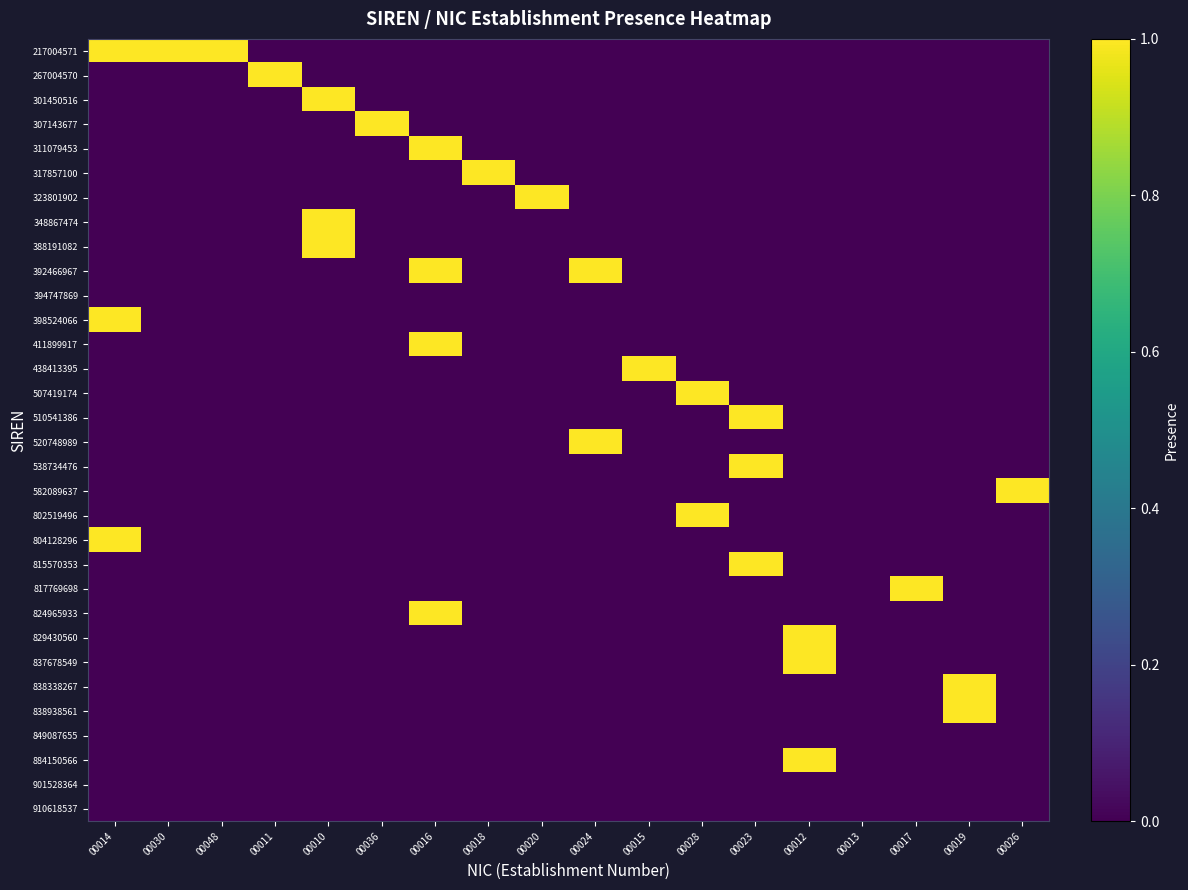

Reading left to right, what are all the values shown in this chart?

217004571: 00014=1	00030=1	00048=1	00011=0	00010=0	00036=0	00016=0	00018=0	00020=0	00024=0	00015=0	00028=0	00023=0	00012=0	00013=0	00017=0	00019=0	00026=0
267004570: 00014=0	00030=0	00048=0	00011=1	00010=0	00036=0	00016=0	00018=0	00020=0	00024=0	00015=0	00028=0	00023=0	00012=0	00013=0	00017=0	00019=0	00026=0
301450516: 00014=0	00030=0	00048=0	00011=0	00010=1	00036=0	00016=0	00018=0	00020=0	00024=0	00015=0	00028=0	00023=0	00012=0	00013=0	00017=0	00019=0	00026=0
307143677: 00014=0	00030=0	00048=0	00011=0	00010=0	00036=1	00016=0	00018=0	00020=0	00024=0	00015=0	00028=0	00023=0	00012=0	00013=0	00017=0	00019=0	00026=0
311079453: 00014=0	00030=0	00048=0	00011=0	00010=0	00036=0	00016=1	00018=0	00020=0	00024=0	00015=0	00028=0	00023=0	00012=0	00013=0	00017=0	00019=0	00026=0
317857100: 00014=0	00030=0	00048=0	00011=0	00010=0	00036=0	00016=0	00018=1	00020=0	00024=0	00015=0	00028=0	00023=0	00012=0	00013=0	00017=0	00019=0	00026=0
323801902: 00014=0	00030=0	00048=0	00011=0	00010=0	00036=0	00016=0	00018=0	00020=1	00024=0	00015=0	00028=0	00023=0	00012=0	00013=0	00017=0	00019=0	00026=0
348867474: 00014=0	00030=0	00048=0	00011=0	00010=1	00036=0	00016=0	00018=0	00020=0	00024=0	00015=0	00028=0	00023=0	00012=0	00013=0	00017=0	00019=0	00026=0
388191082: 00014=0	00030=0	00048=0	00011=0	00010=1	00036=0	00016=0	00018=0	00020=0	00024=0	00015=0	00028=0	00023=0	00012=0	00013=0	00017=0	00019=0	00026=0
392466967: 00014=0	00030=0	00048=0	00011=0	00010=0	00036=0	00016=1	00018=0	00020=0	00024=1	00015=0	00028=0	00023=0	00012=0	00013=0	00017=0	00019=0	00026=0
394747869: 00014=0	00030=0	00048=0	00011=0	00010=0	00036=0	00016=0	00018=0	00020=0	00024=0	00015=0	00028=0	00023=0	00012=0	00013=0	00017=0	00019=0	00026=0
398524066: 00014=1	00030=0	00048=0	00011=0	00010=0	00036=0	00016=0	00018=0	00020=0	00024=0	00015=0	00028=0	00023=0	00012=0	00013=0	00017=0	00019=0	00026=0
411899917: 00014=0	00030=0	00048=0	00011=0	00010=0	00036=0	00016=1	00018=0	00020=0	00024=0	00015=0	00028=0	00023=0	00012=0	00013=0	00017=0	00019=0	00026=0
438413395: 00014=0	00030=0	00048=0	00011=0	00010=0	00036=0	00016=0	00018=0	00020=0	00024=0	00015=1	00028=0	00023=0	00012=0	00013=0	00017=0	00019=0	00026=0
507419174: 00014=0	00030=0	00048=0	00011=0	00010=0	00036=0	00016=0	00018=0	00020=0	00024=0	00015=0	00028=1	00023=0	00012=0	00013=0	00017=0	00019=0	00026=0
510541386: 00014=0	00030=0	00048=0	00011=0	00010=0	00036=0	00016=0	00018=0	00020=0	00024=0	00015=0	00028=0	00023=1	00012=0	00013=0	00017=0	00019=0	00026=0
520748989: 00014=0	00030=0	00048=0	00011=0	00010=0	00036=0	00016=0	00018=0	00020=0	00024=1	00015=0	00028=0	00023=0	00012=0	00013=0	00017=0	00019=0	00026=0
538734476: 00014=0	00030=0	00048=0	00011=0	00010=0	00036=0	00016=0	00018=0	00020=0	00024=0	00015=0	00028=0	00023=1	00012=0	00013=0	00017=0	00019=0	00026=0
582089637: 00014=0	00030=0	00048=0	00011=0	00010=0	00036=0	00016=0	00018=0	00020=0	00024=0	00015=0	00028=0	00023=0	00012=0	00013=0	00017=0	00019=0	00026=1
802519496: 00014=0	00030=0	00048=0	00011=0	00010=0	00036=0	00016=0	00018=0	00020=0	00024=0	00015=0	00028=1	00023=0	00012=0	00013=0	00017=0	00019=0	00026=0
804128296: 00014=1	00030=0	00048=0	00011=0	00010=0	00036=0	00016=0	00018=0	00020=0	00024=0	00015=0	00028=0	00023=0	00012=0	00013=0	00017=0	00019=0	00026=0
815570353: 00014=0	00030=0	00048=0	00011=0	00010=0	00036=0	00016=0	00018=0	00020=0	00024=0	00015=0	00028=0	00023=1	00012=0	00013=0	00017=0	00019=0	00026=0
817769698: 00014=0	00030=0	00048=0	00011=0	00010=0	00036=0	00016=0	00018=0	00020=0	00024=0	00015=0	00028=0	00023=0	00012=0	00013=0	00017=1	00019=0	00026=0
824965933: 00014=0	00030=0	00048=0	00011=0	00010=0	00036=0	00016=1	00018=0	00020=0	00024=0	00015=0	00028=0	00023=0	00012=0	00013=0	00017=0	00019=0	00026=0
829430560: 00014=0	00030=0	00048=0	00011=0	00010=0	00036=0	00016=0	00018=0	00020=0	00024=0	00015=0	00028=0	00023=0	00012=1	00013=0	00017=0	00019=0	00026=0
837678549: 00014=0	00030=0	00048=0	00011=0	00010=0	00036=0	00016=0	00018=0	00020=0	00024=0	00015=0	00028=0	00023=0	00012=1	00013=0	00017=0	00019=0	00026=0
838338267: 00014=0	00030=0	00048=0	00011=0	00010=0	00036=0	00016=0	00018=0	00020=0	00024=0	00015=0	00028=0	00023=0	00012=0	00013=0	00017=0	00019=1	00026=0
838938561: 00014=0	00030=0	00048=0	00011=0	00010=0	00036=0	00016=0	00018=0	00020=0	00024=0	00015=0	00028=0	00023=0	00012=0	00013=0	00017=0	00019=1	00026=0
849087655: 00014=0	00030=0	00048=0	00011=0	00010=0	00036=0	00016=0	00018=0	00020=0	00024=0	00015=0	00028=0	00023=0	00012=0	00013=0	00017=0	00019=0	00026=0
884150566: 00014=0	00030=0	00048=0	00011=0	00010=0	00036=0	00016=0	00018=0	00020=0	00024=0	00015=0	00028=0	00023=0	00012=1	00013=0	00017=0	00019=0	00026=0
901528364: 00014=0	00030=0	00048=0	00011=0	00010=0	00036=0	00016=0	00018=0	00020=0	00024=0	00015=0	00028=0	00023=0	00012=0	00013=0	00017=0	00019=0	00026=0
910618537: 00014=0	00030=0	00048=0	00011=0	00010=0	00036=0	00016=0	00018=0	00020=0	00024=0	00015=0	00028=0	00023=0	00012=0	00013=0	00017=0	00019=0	00026=0